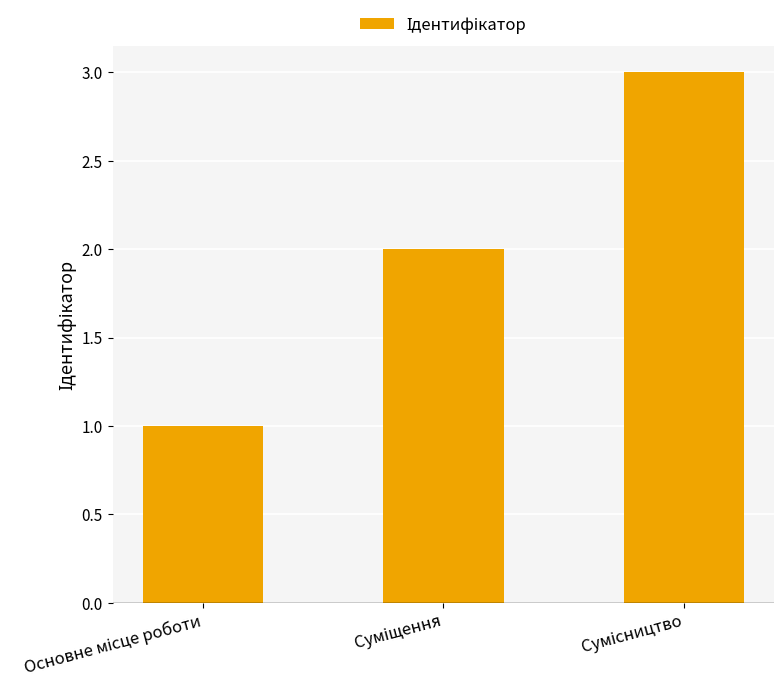

What is the average value?

2